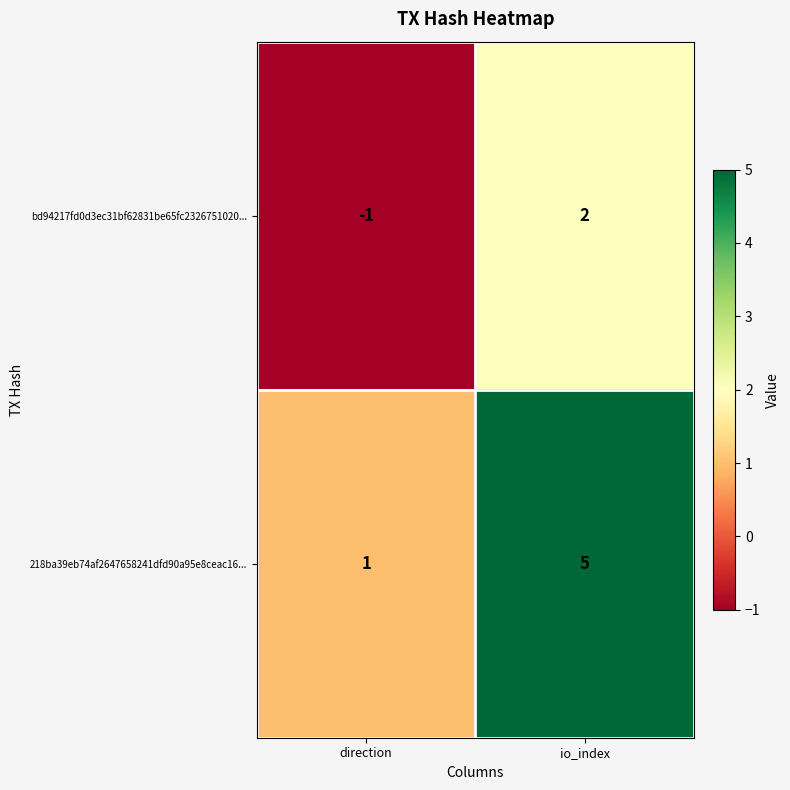

Is the value of 218ba39eb74af2647658241dfd90a95e8ceac16... at io_index greater than the value of bd94217fd0d3ec31bf62831be65fc2326751020... at direction?

Yes